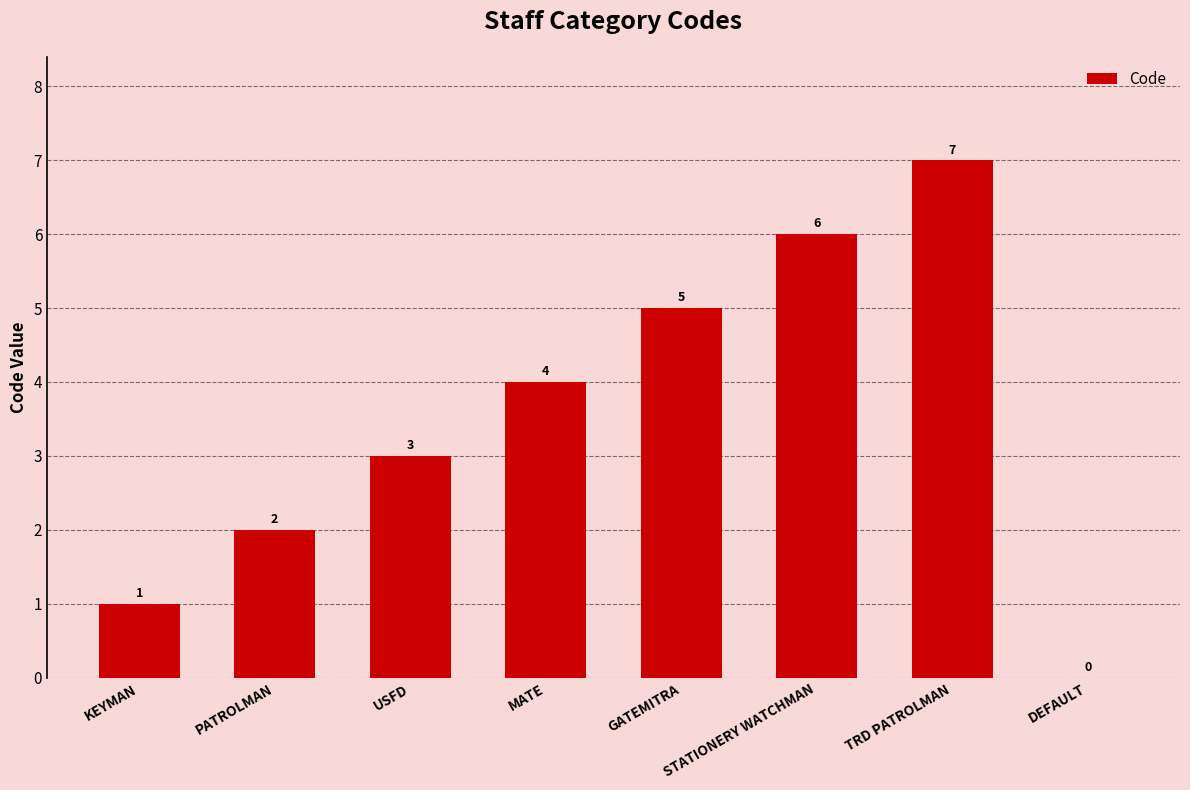

The value at GATEMITRA is 5. True or false?

True